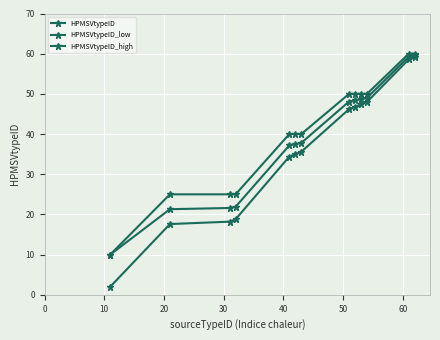

How many series are shown in this chart?

3